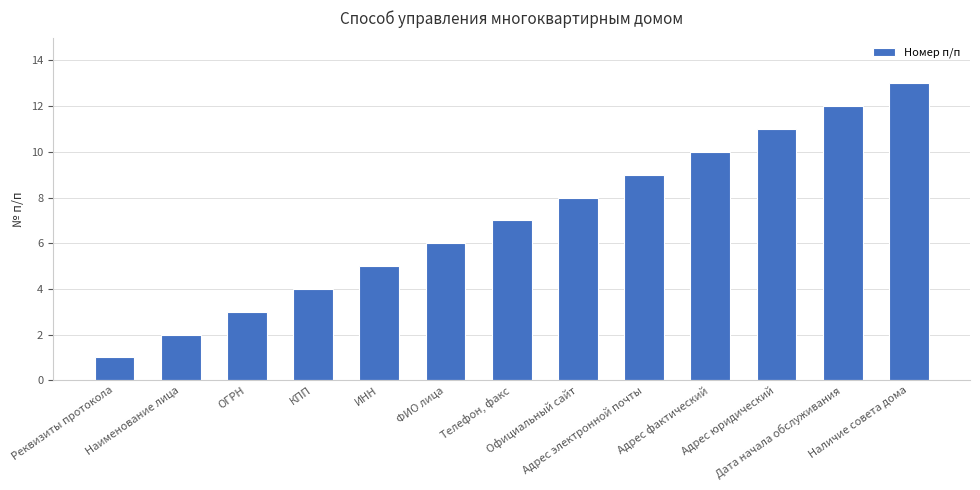

What is the difference between the maximum and minimum values?

12